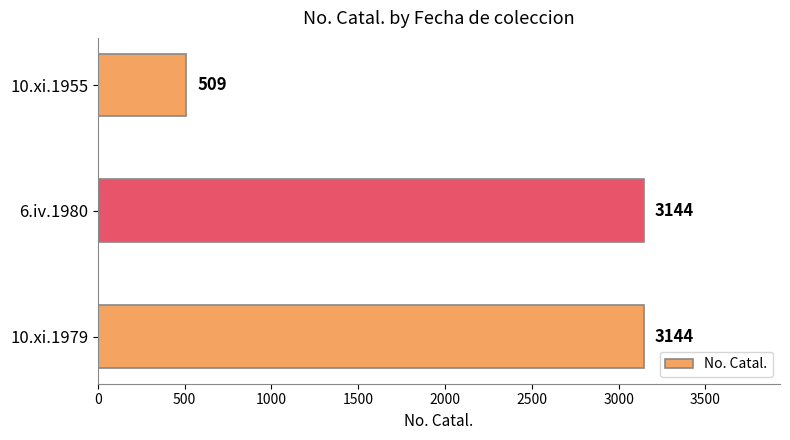

Where is the data nearest to the value 1826?

10.xi.1955